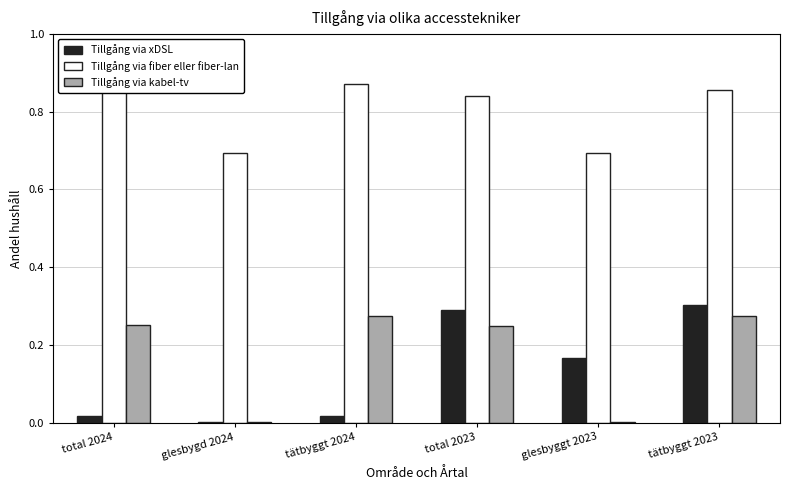

Which series has the largest total across all categories?

Tillgång via fiber eller fiber-lan